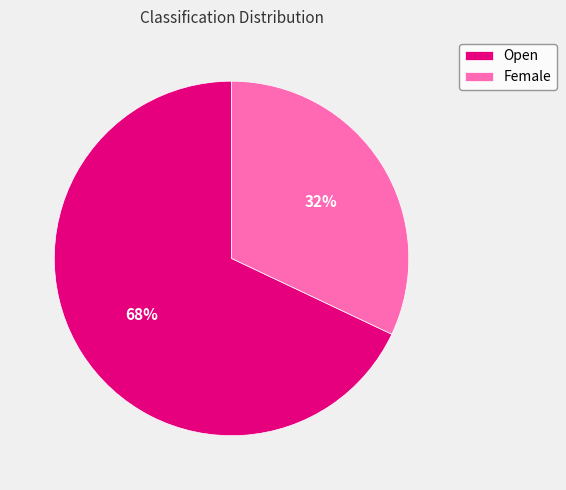

The Female slice represents 32% of the pie. True or false?

True